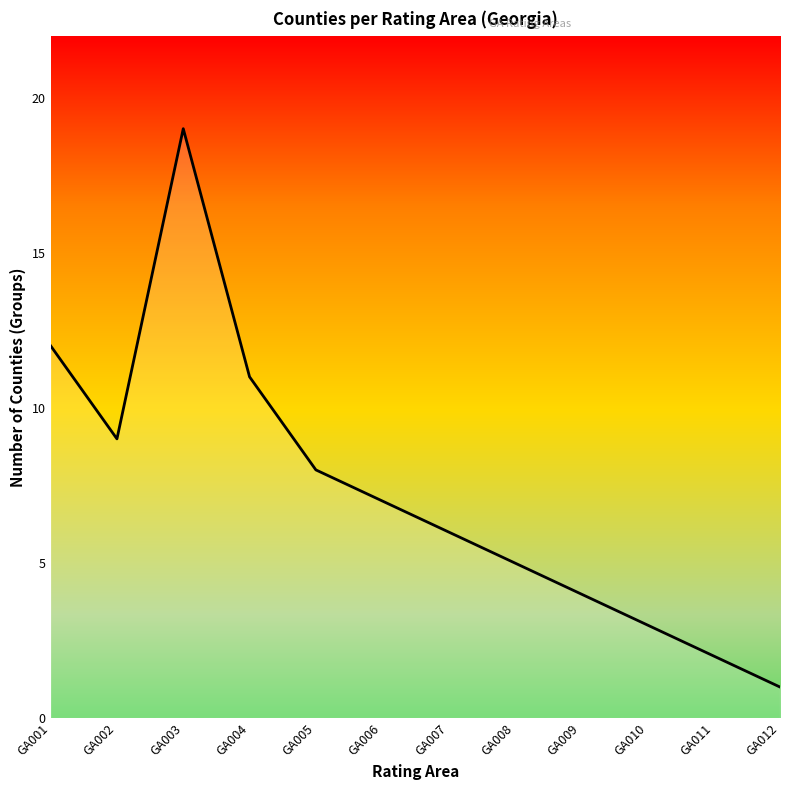

What value does the data have at GA006, to the nearest 10?

10